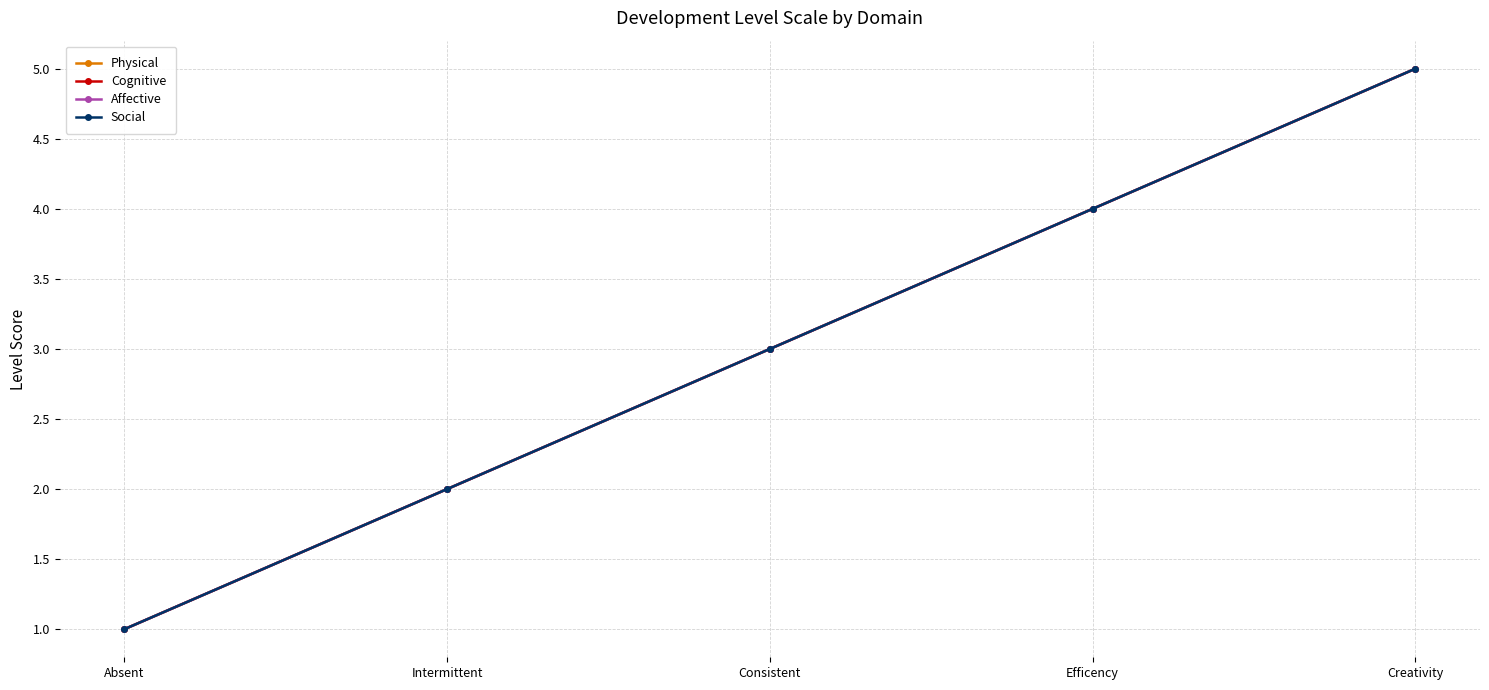

What position from the right is Efficency?

2